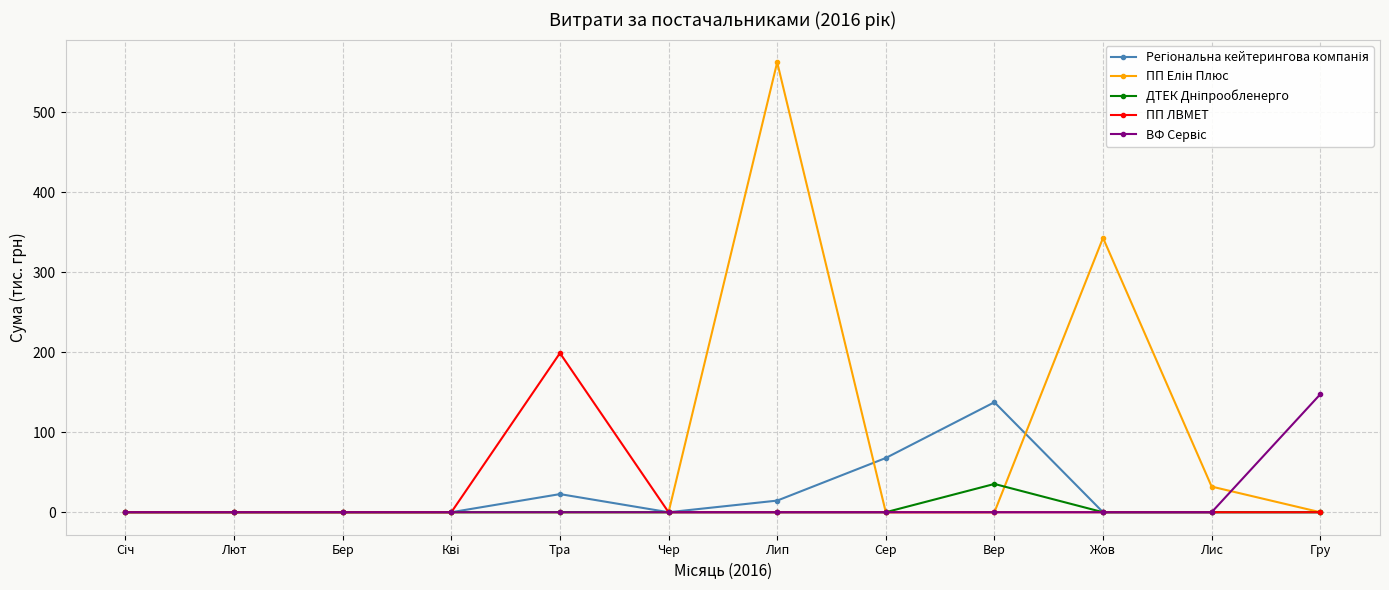

At which category is the sum across all series the highest?

Лип